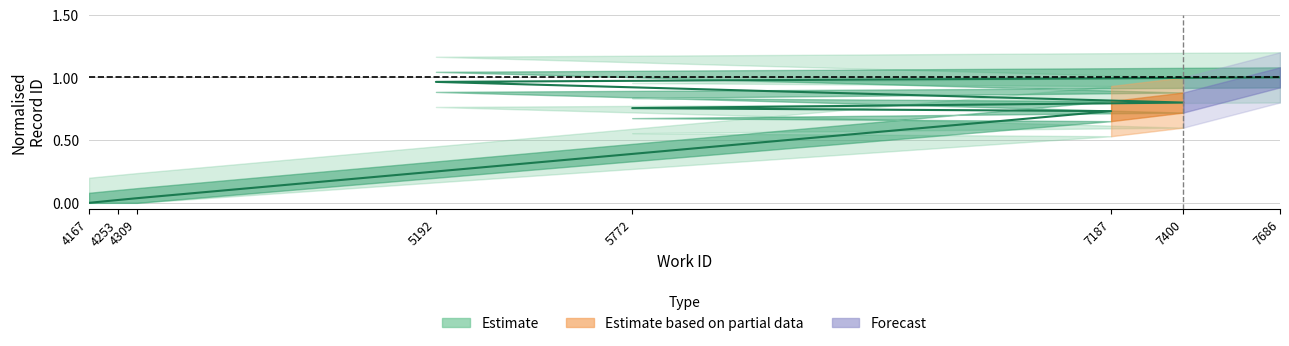

What is the difference between the maximum and minimum values?

1.0